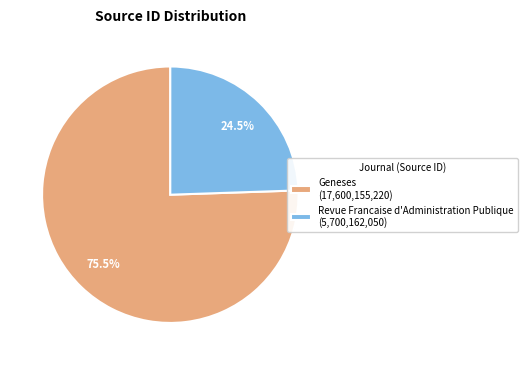

Rank the categories by value from lowest to highest.

Revue Francaise d'Administration Publique, Geneses